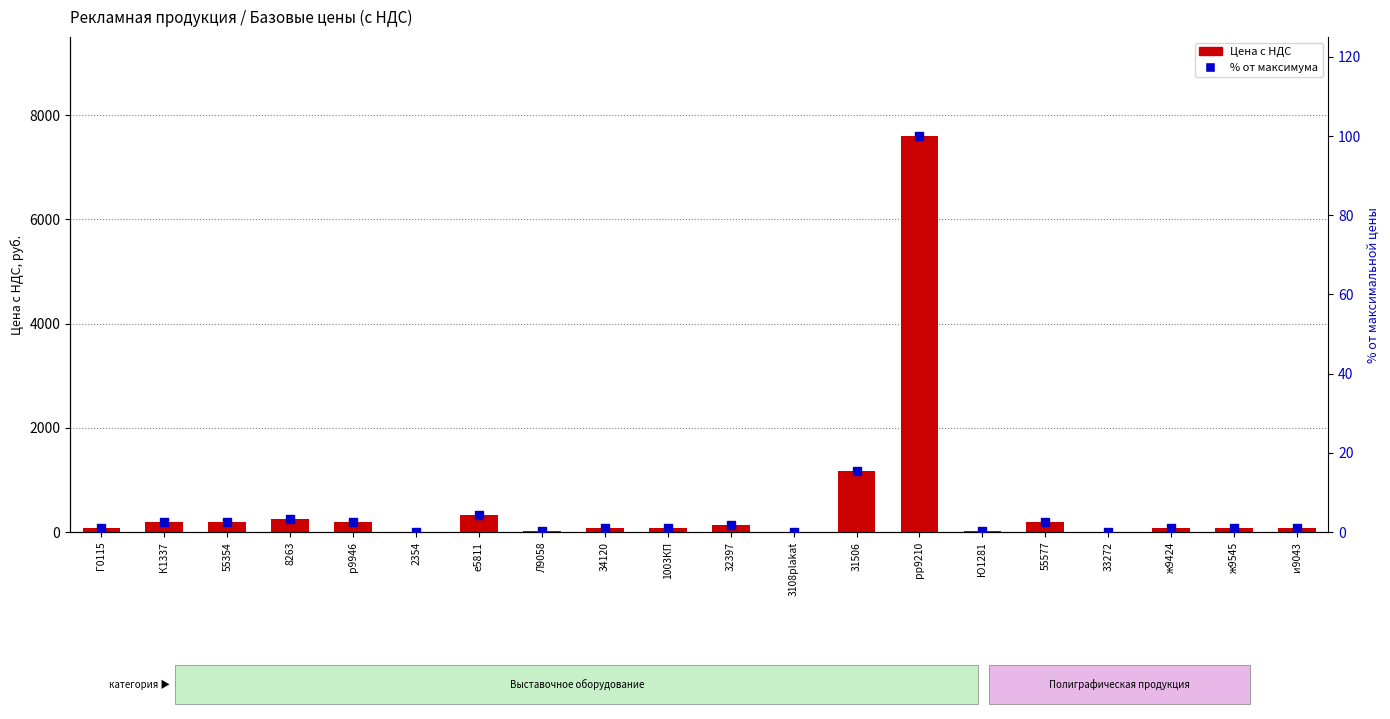

Which series has the widest spread of Y values?

Цена с НДС